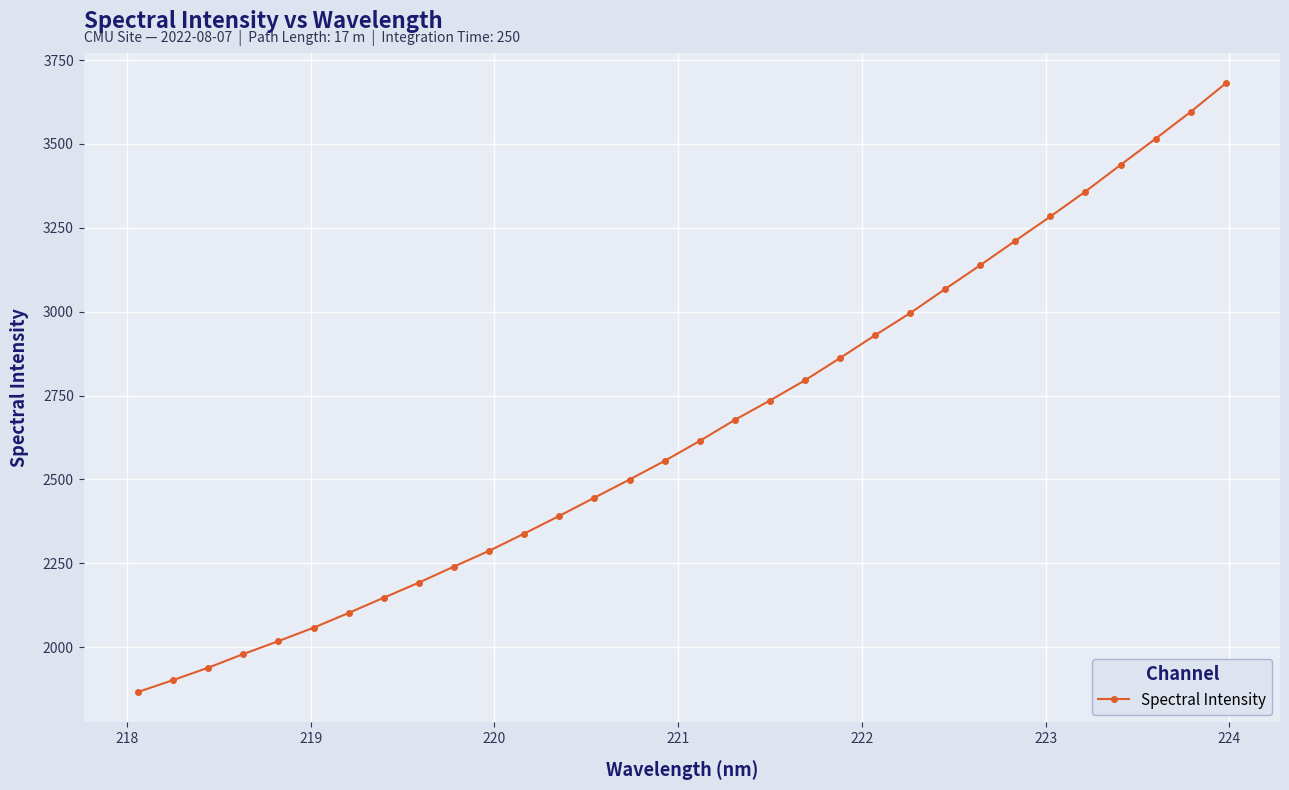

What is the smallest value displayed?

1866.2